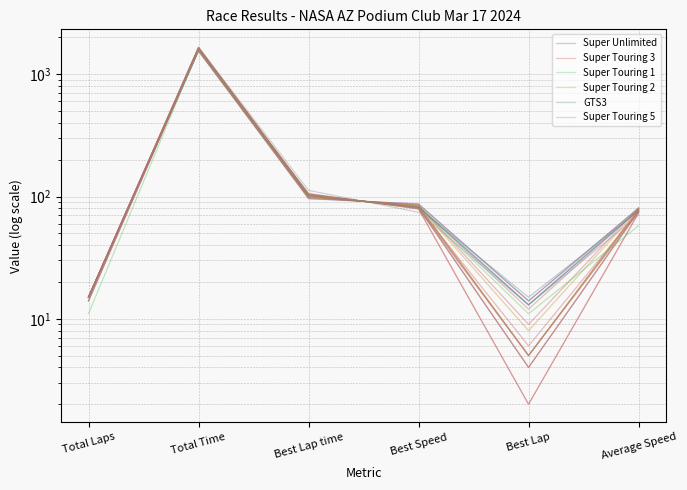

What is the average value of the GTS3 series?

317.0